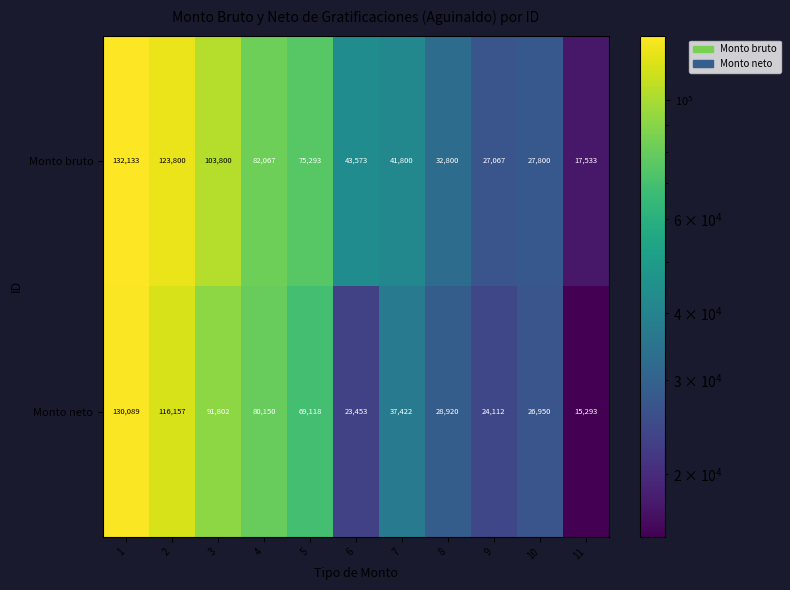

What is the difference between the Monto neto values at 11 and 1?

114796